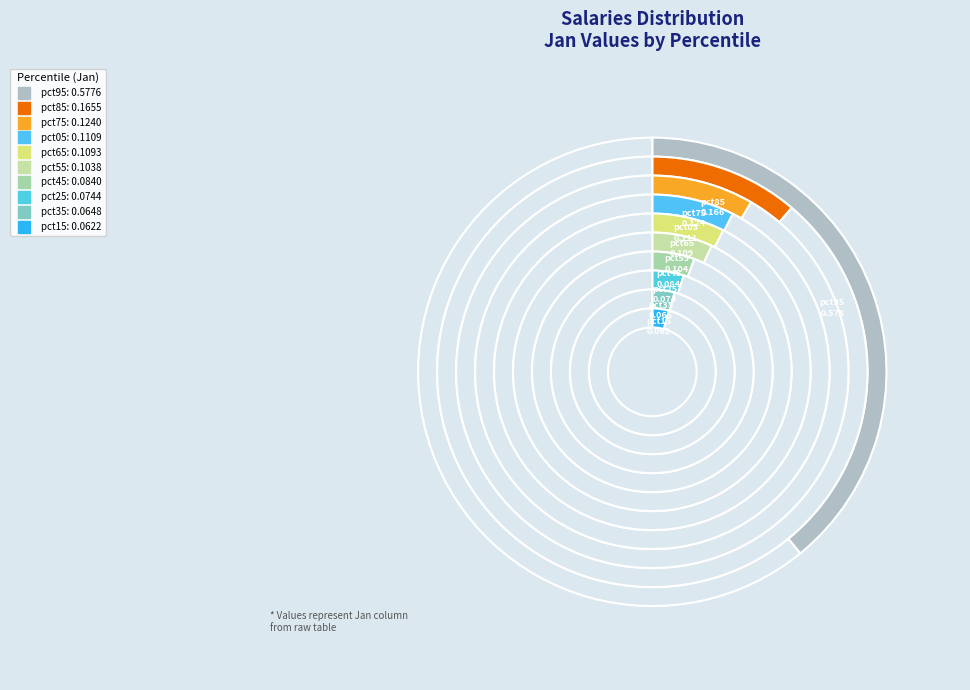

How many segments does this pie chart have?

10